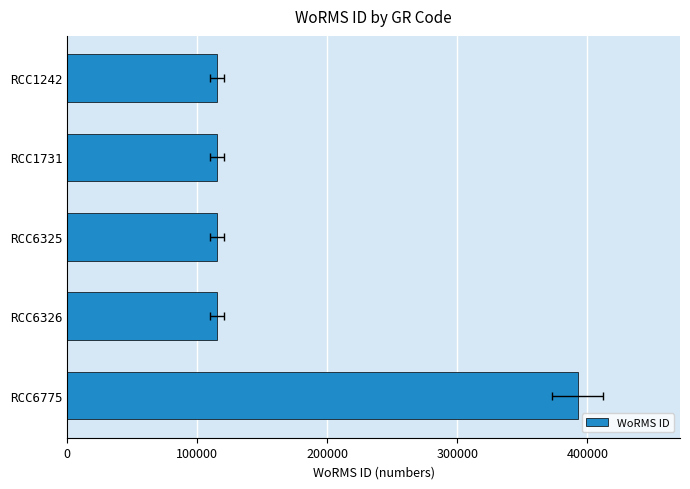

How many bars are there in total?

5